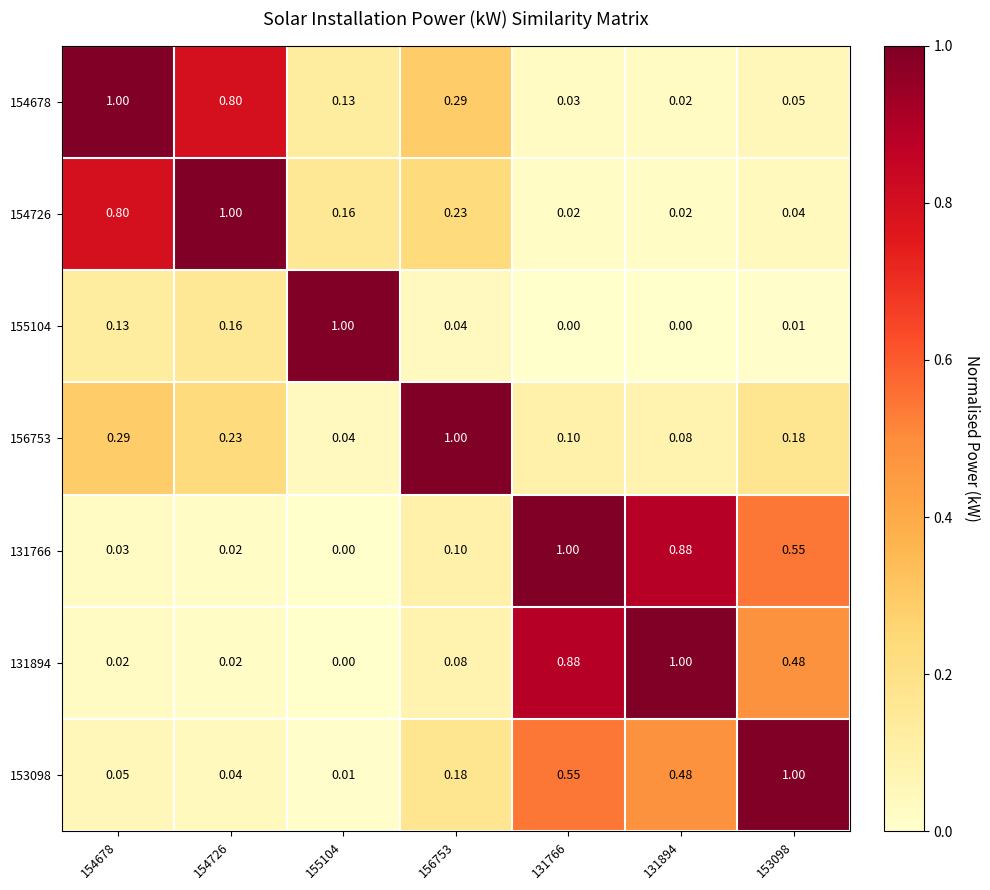

Is the value of 155104 at 153098 greater than the value of 131766 at 155104?

Yes